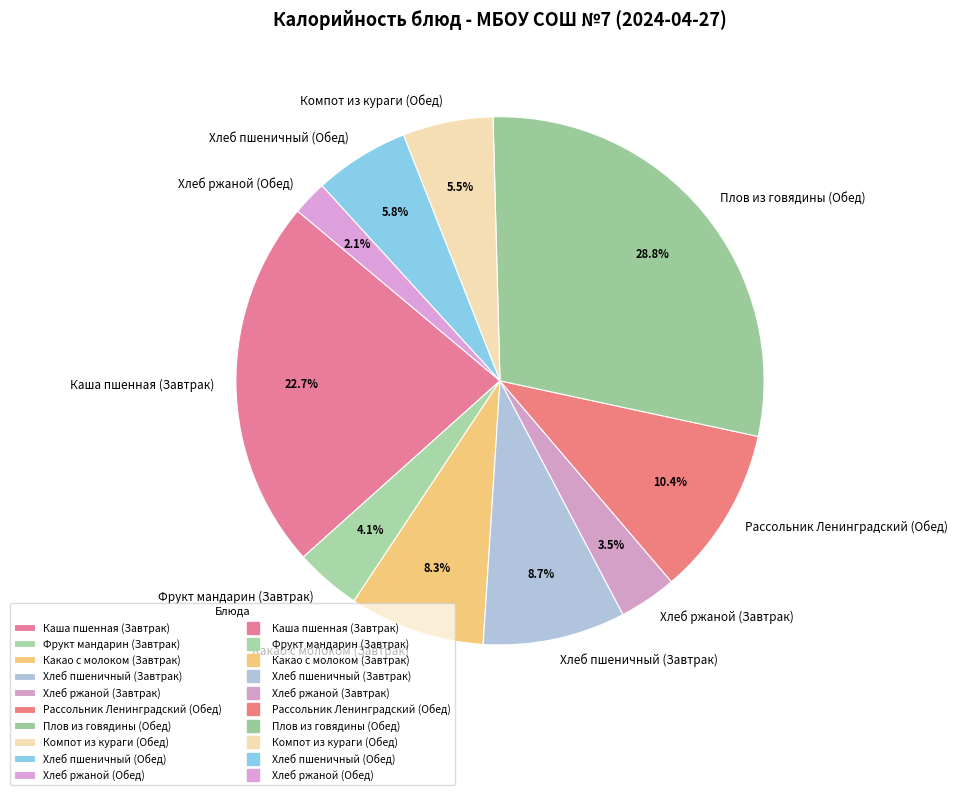

How much of the chart is everything except Хлеб пшеничный (Обед)?

94.2%